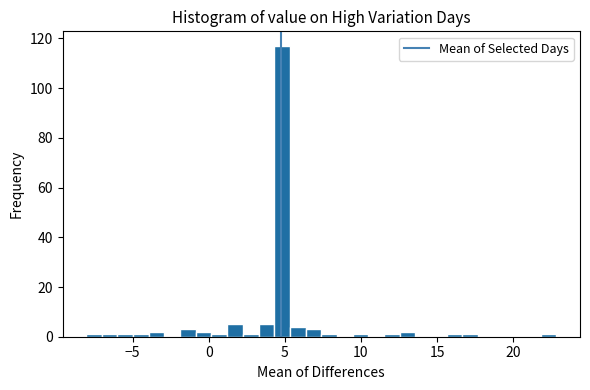

Around what value on the x-axis is the tallest bar? Give the approximate position of its centre, as read against the axis.

5.0